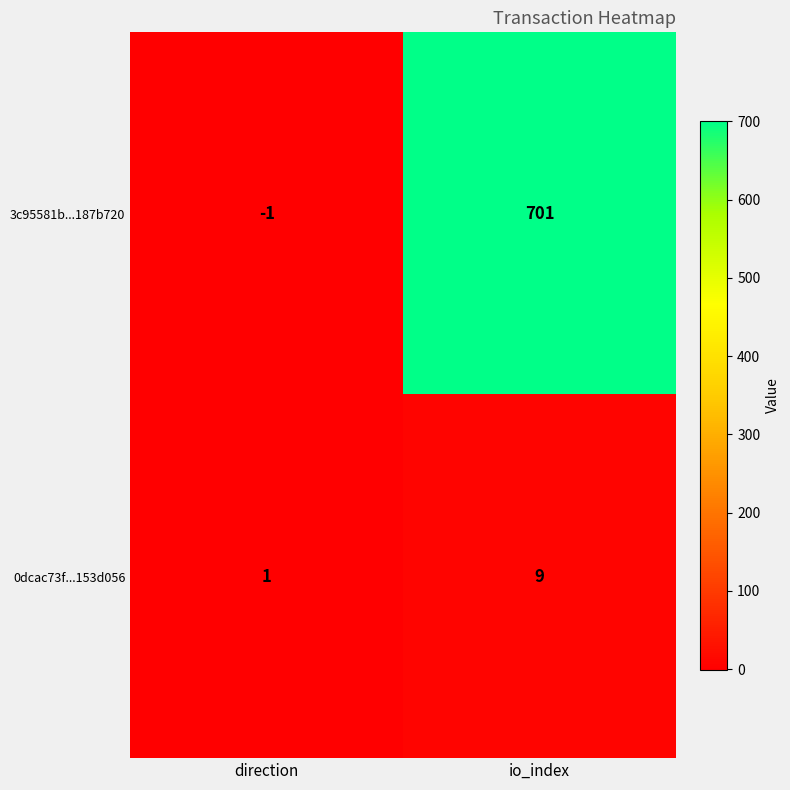

What is the maximum value shown in the chart?

701